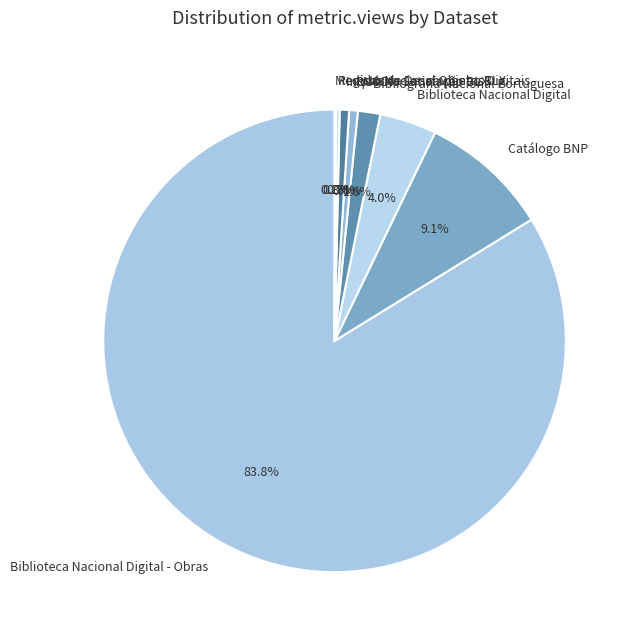

Combined, do RNOD and Bibliografia Nacional Portuguesa account for over 50%?

No